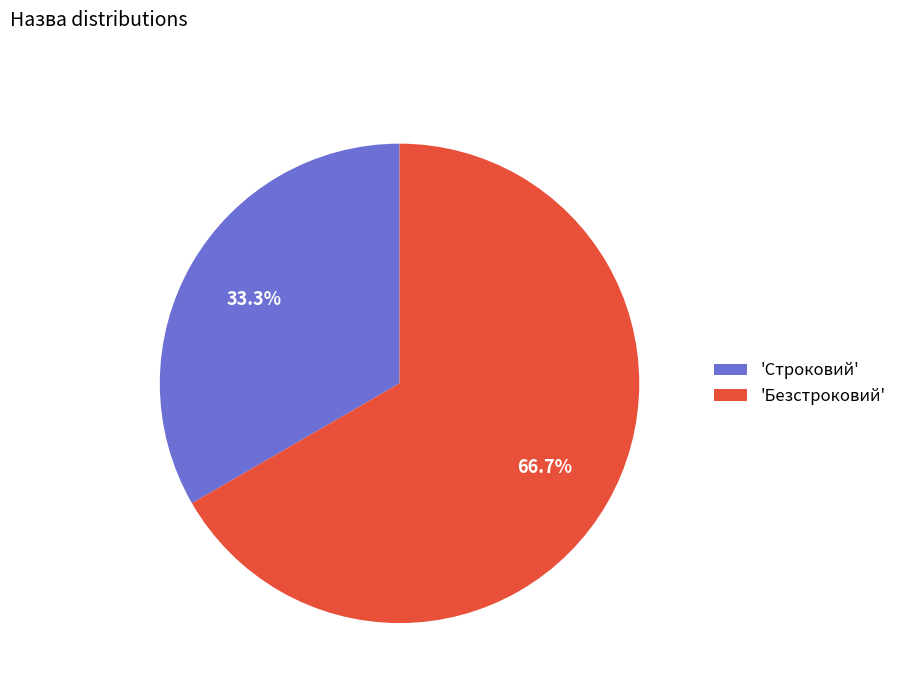

Rank the categories by value from highest to lowest.

'Безстроковий', 'Строковий'